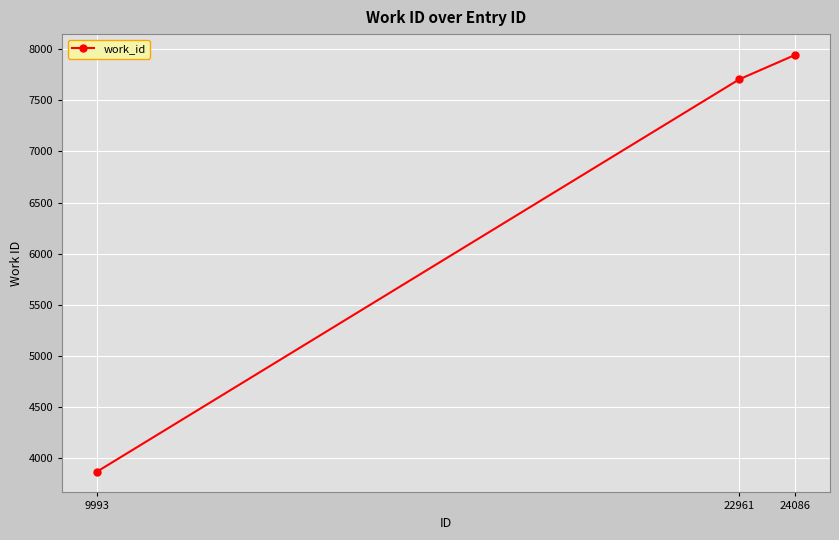

Reading left to right, transcribe all the data shown in this chart.

3866	7707	7945